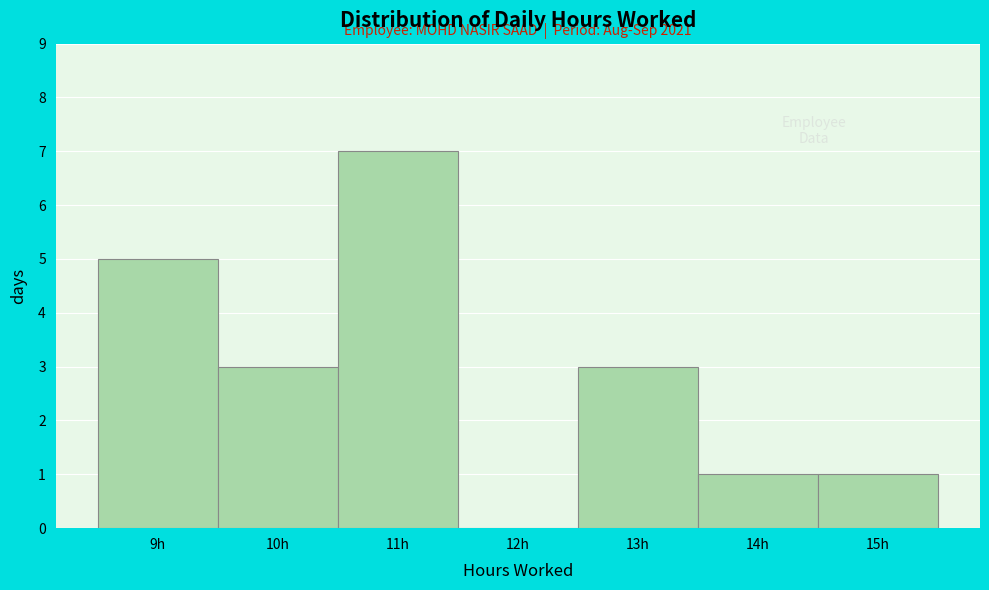

Reading right to left, what are all the values shown in this chart?

15h=1	14h=1	13h=3	12h=0	11h=7	10h=3	9h=5